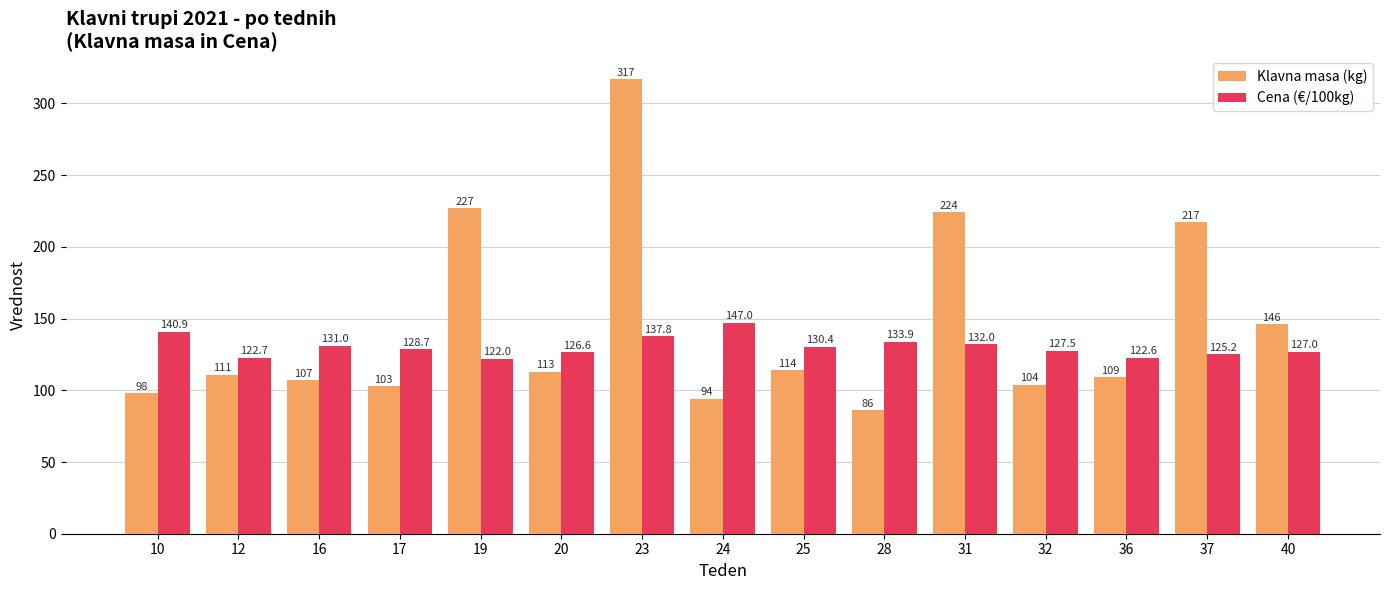

List the labels in order of Cena (€/100kg) value, smallest first.

19, 36, 12, 37, 20, 40, 32, 17, 25, 16, 31, 28, 23, 10, 24